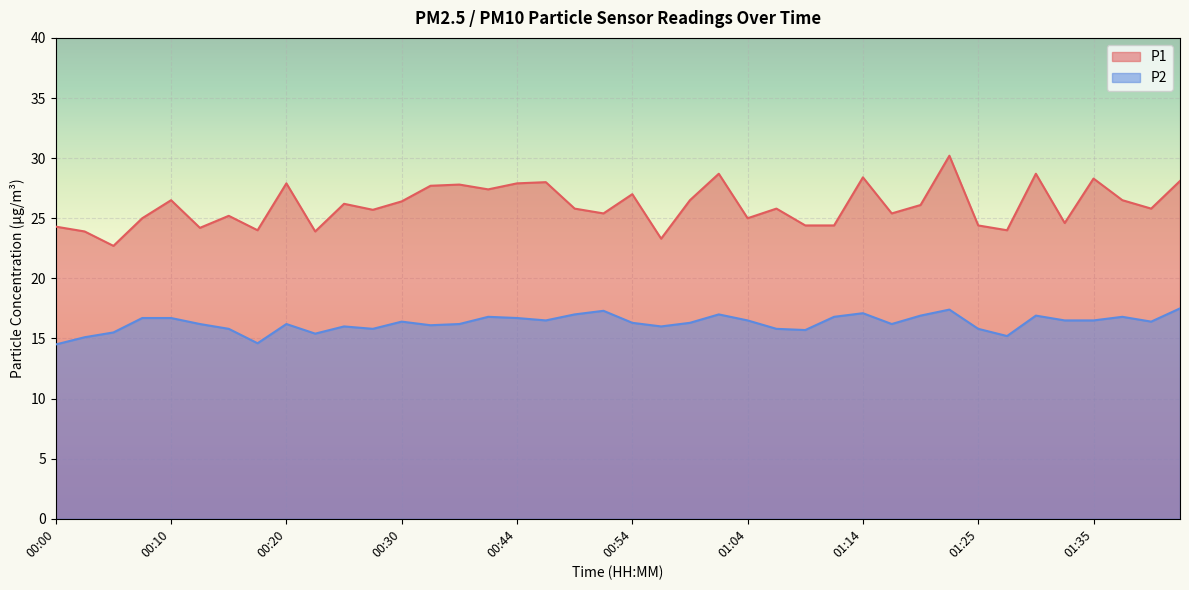

What is the spread (max minus min) of values at 01:43?

10.6